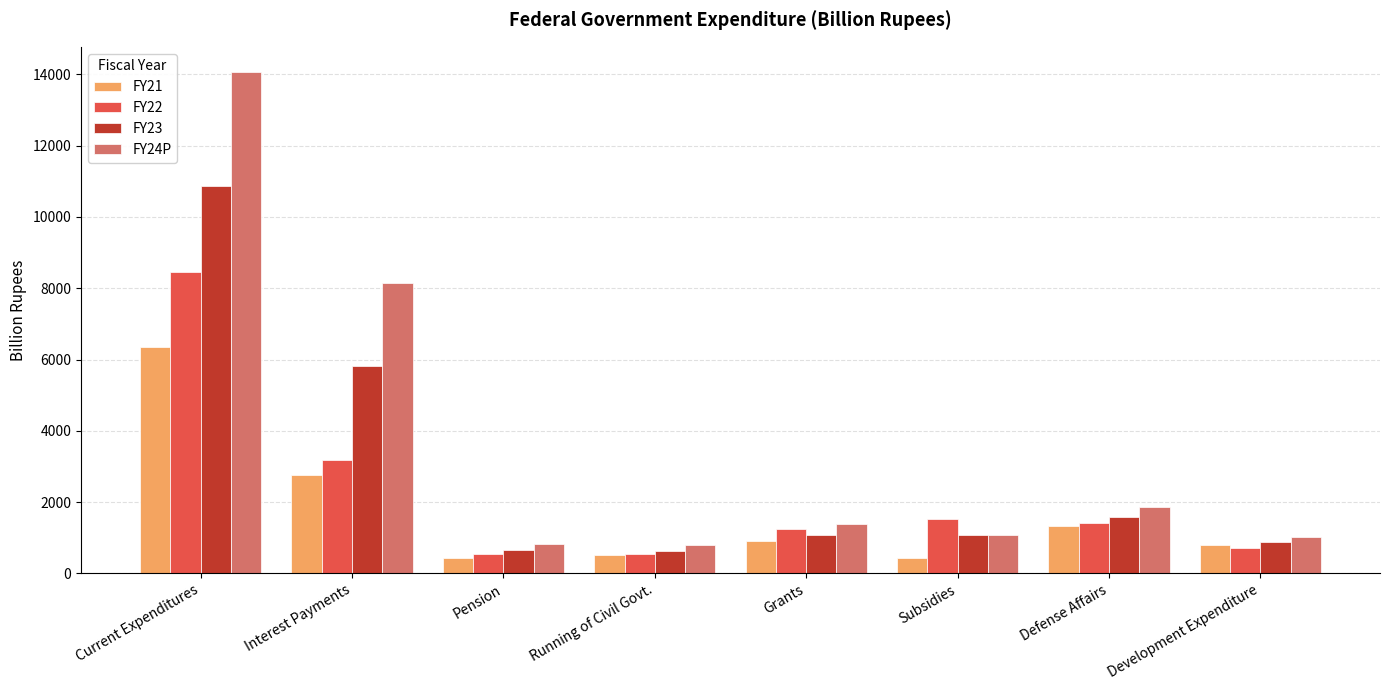

How many bars are there in total?

32